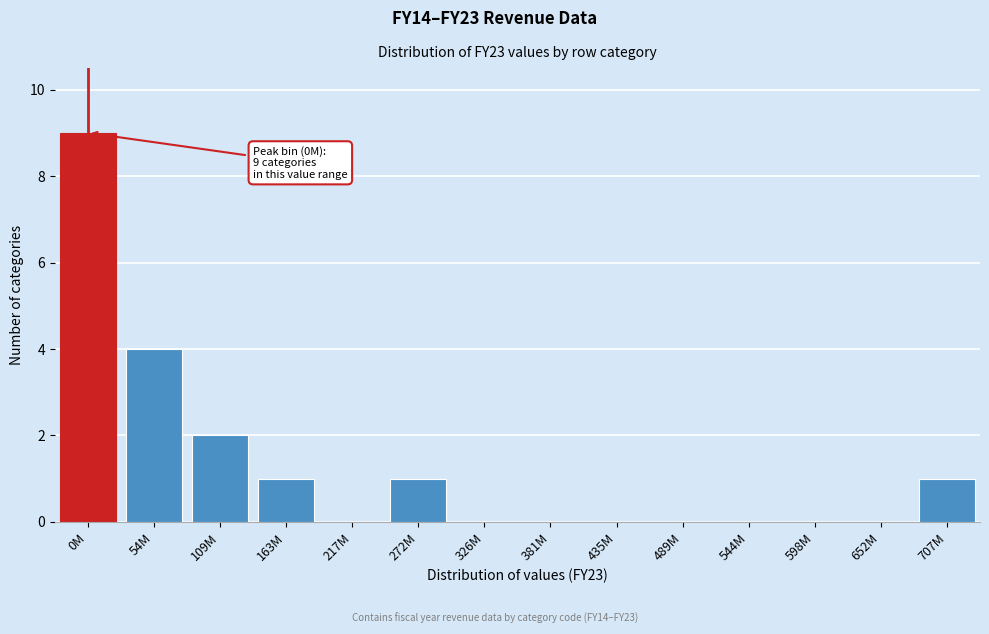

Reading left to right, extract all data points from this chart.

0M=9	54M=4	109M=2	163M=1	217M=0	272M=1	326M=0	381M=0	435M=0	489M=0	544M=0	598M=0	652M=0	707M=1